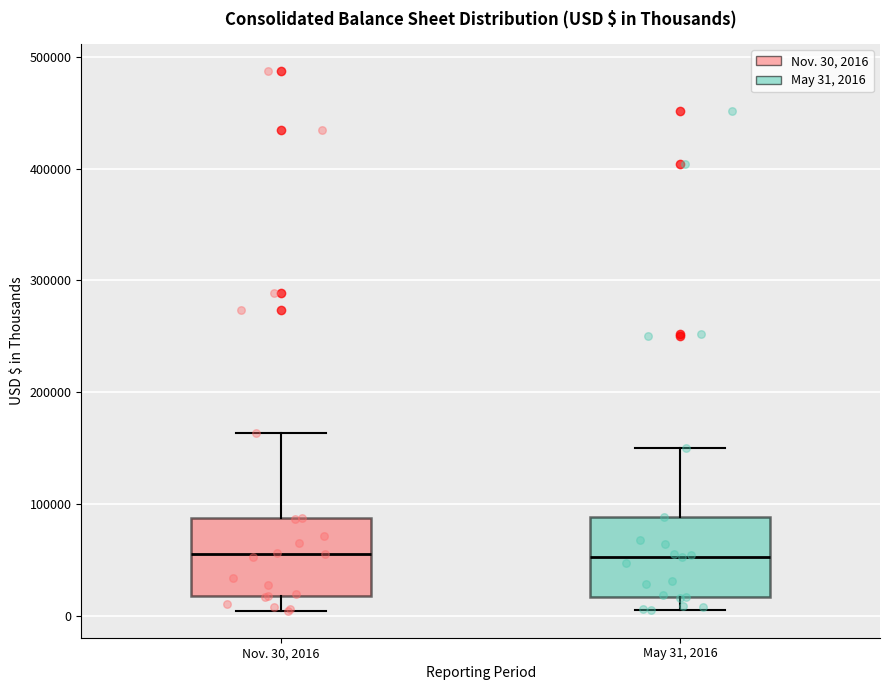

Reading left to right, transcribe this box plot: for each box, give where its median line is, the range the box spans, and where its two whiskers end, as read against the y-axis. The values are not printed on the chart, so give them approximately, as read against the axis.

Nov. 30, 2016: median 60000, box 20000 to 90000, whiskers 0 to 160000
May 31, 2016: median 50000, box 20000 to 90000, whiskers 0 to 150000